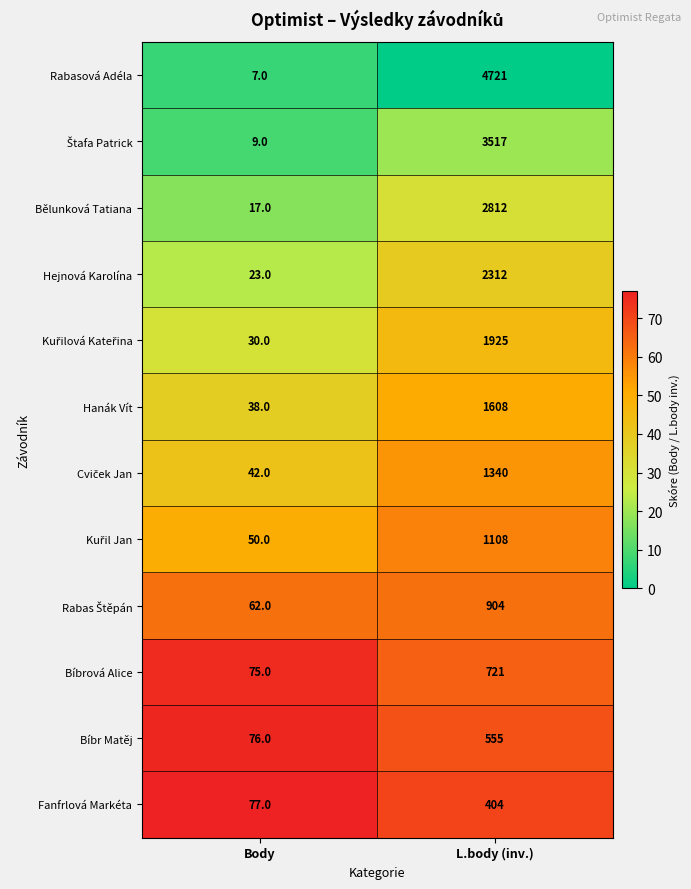

What is the minimum value shown in the chart?

7